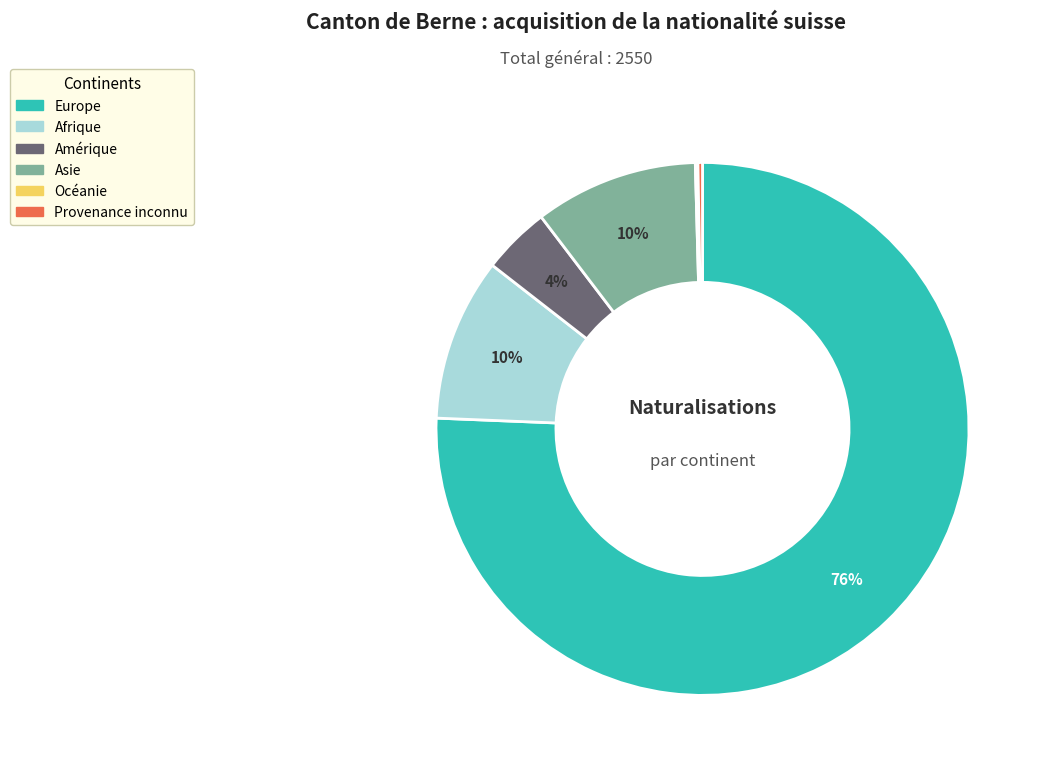

What is the largest slice in the pie chart?

Europe